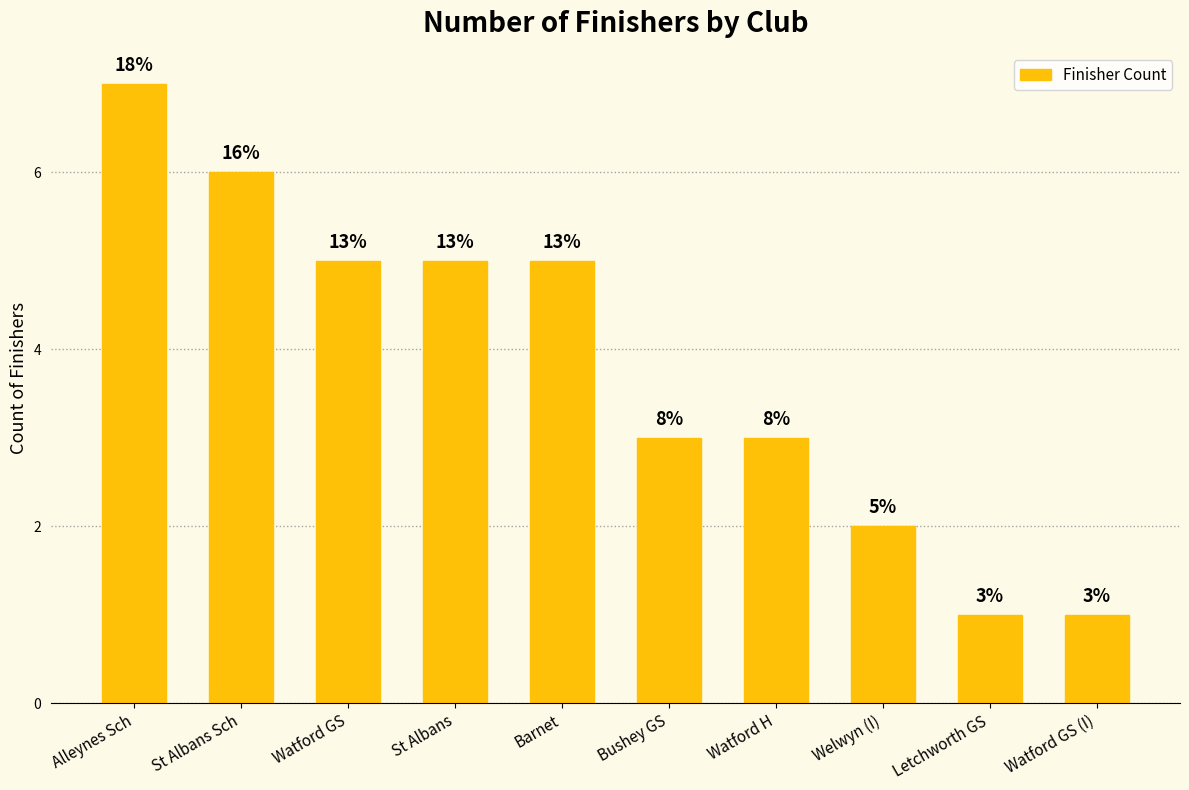

The chart shows a value of 3 at St Albans. True or false?

False